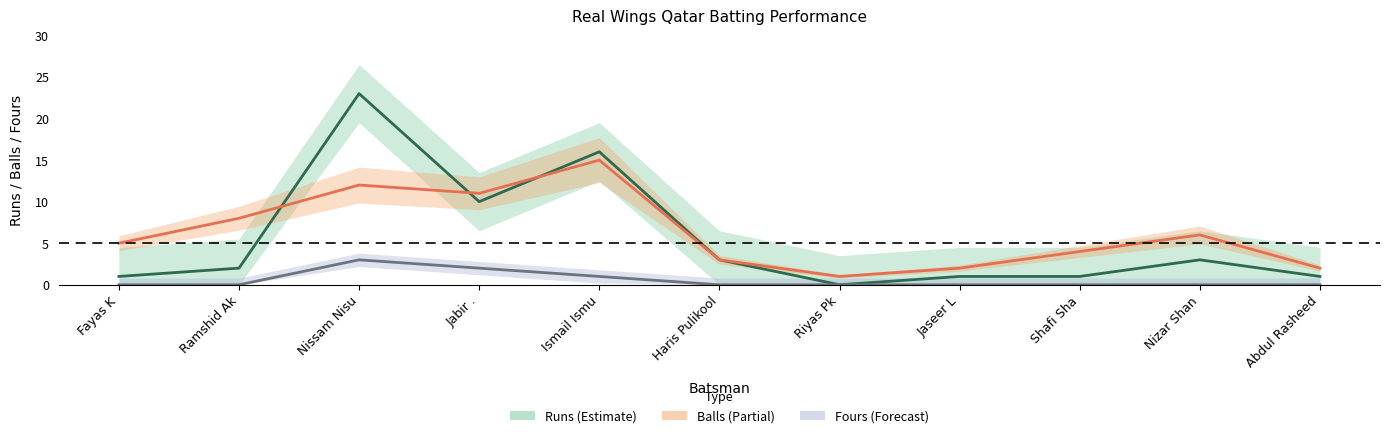

Where is Runs nearest to the value 11?

Jabir .